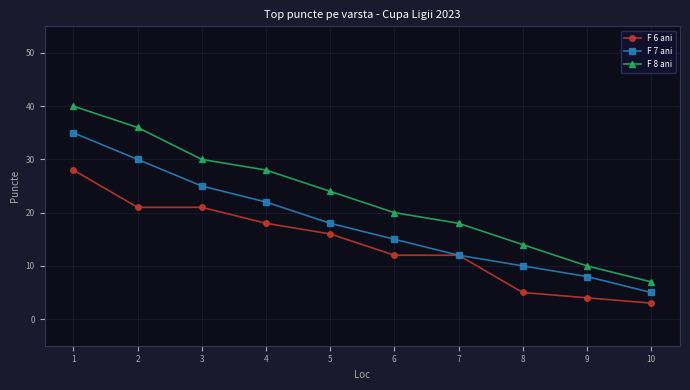

What are all the series names shown in the legend?

F 6 ani, F 7 ani, F 8 ani